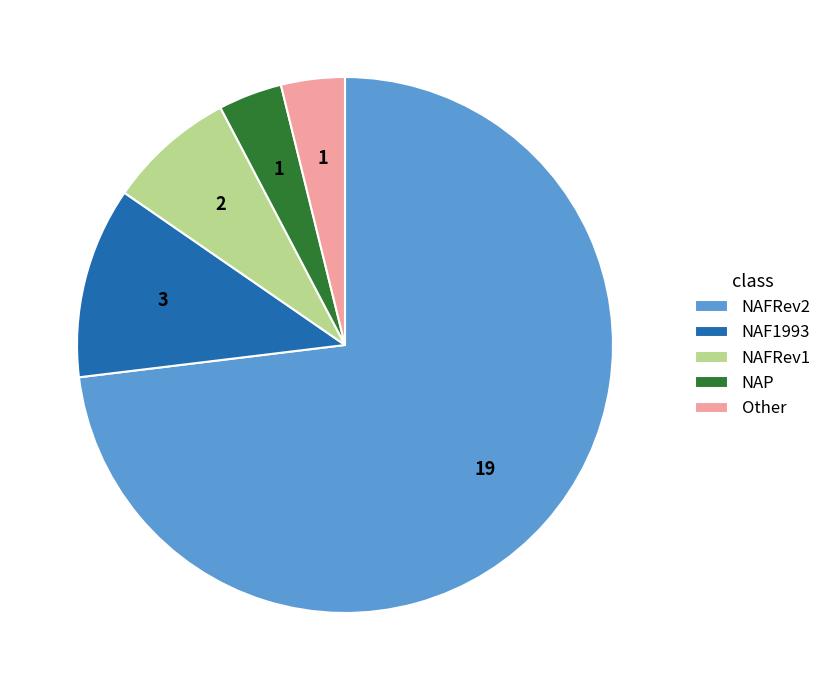

True or false: NAFRev2 accounts for 68% of the total.

False